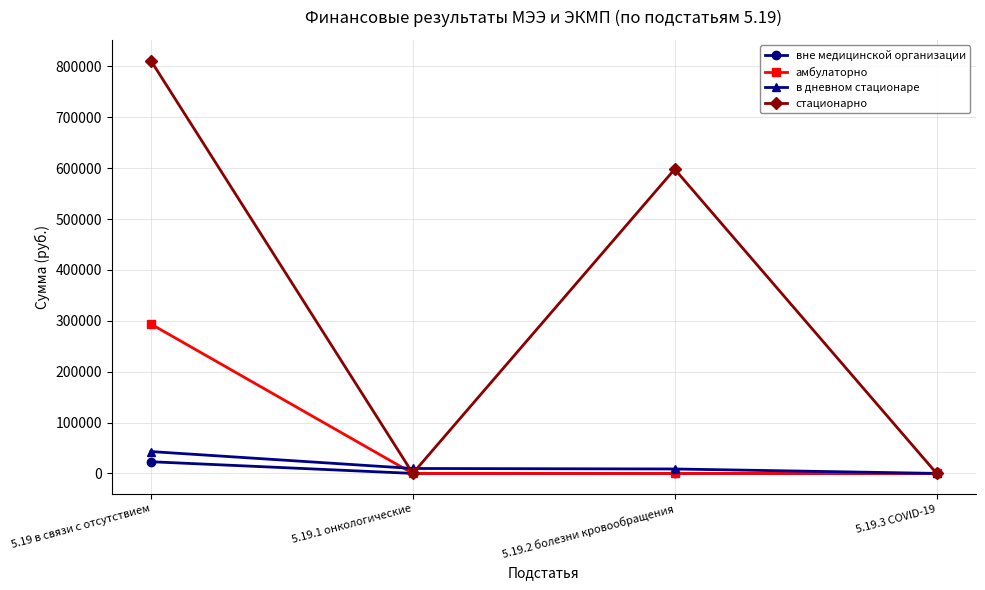

The value of стационарно at 5.19 в связи с отсутствием is 531926.7. True or false?

False